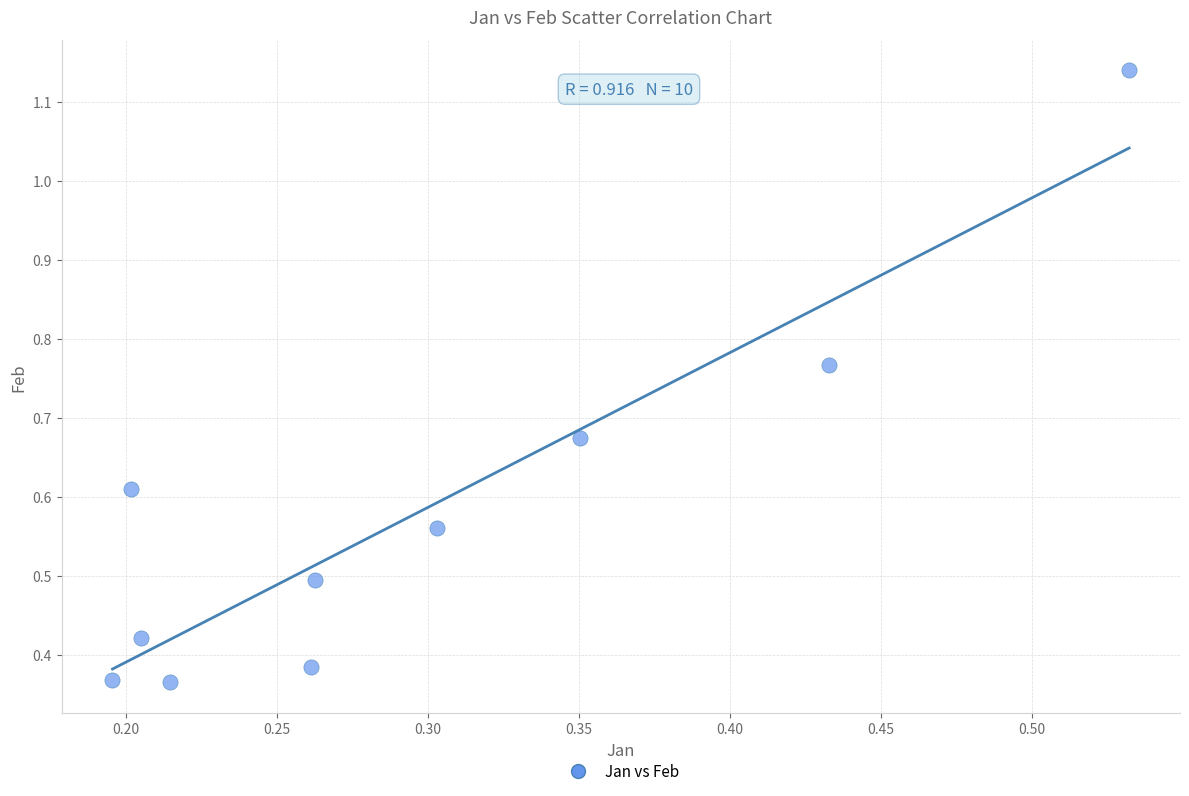

What is the average X value?

0.3